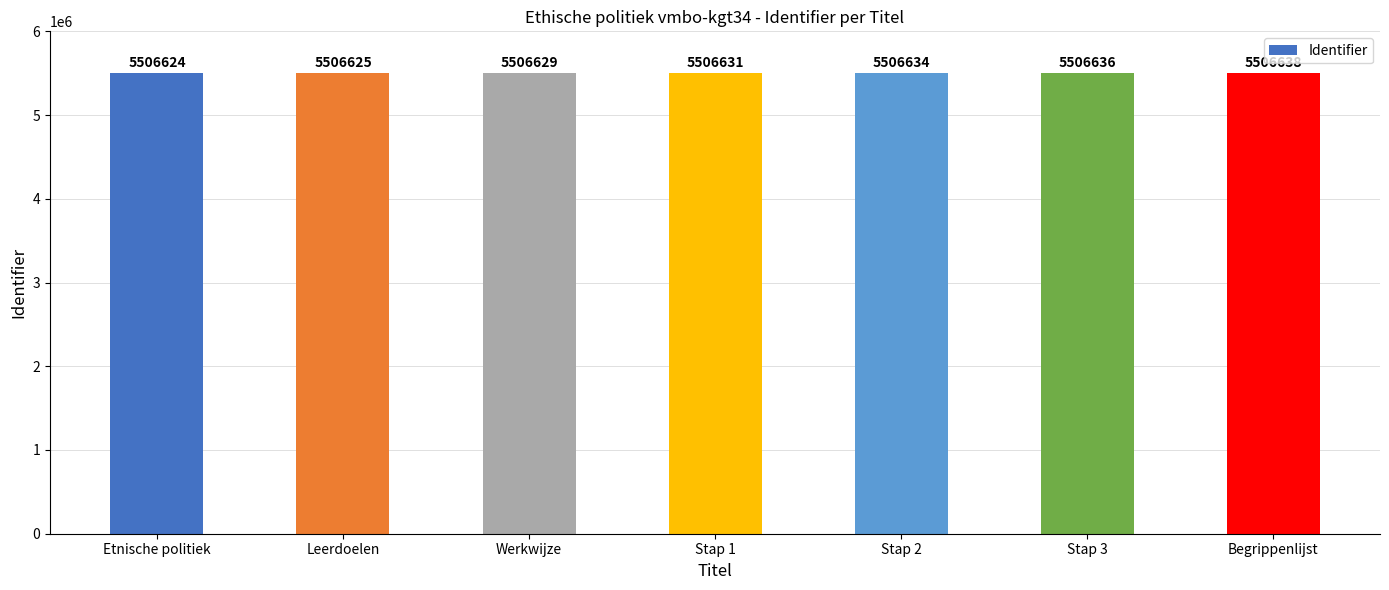

What is the minimum value shown in the chart?

5506624